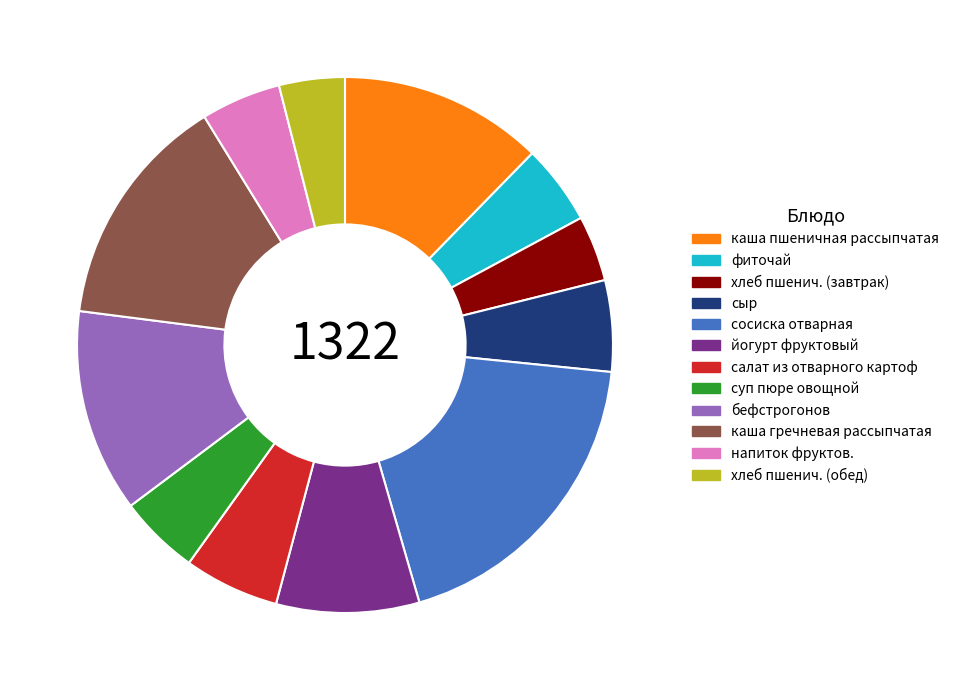

How many slices are in this pie chart?

12